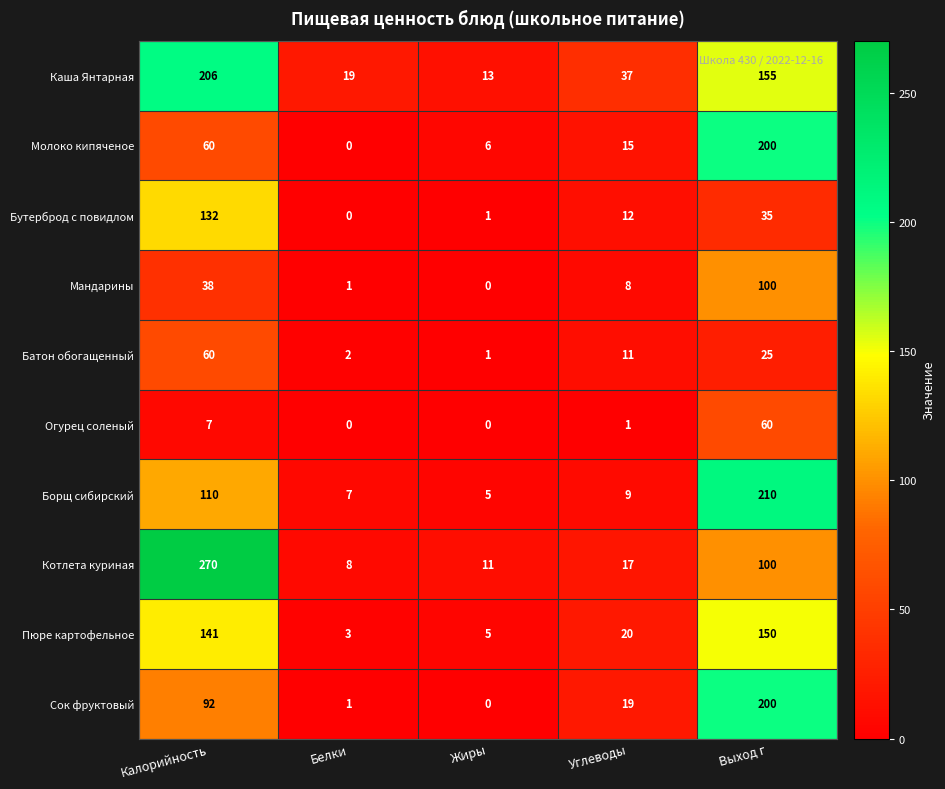

What is the average value of the Пюре картофельное series?

64